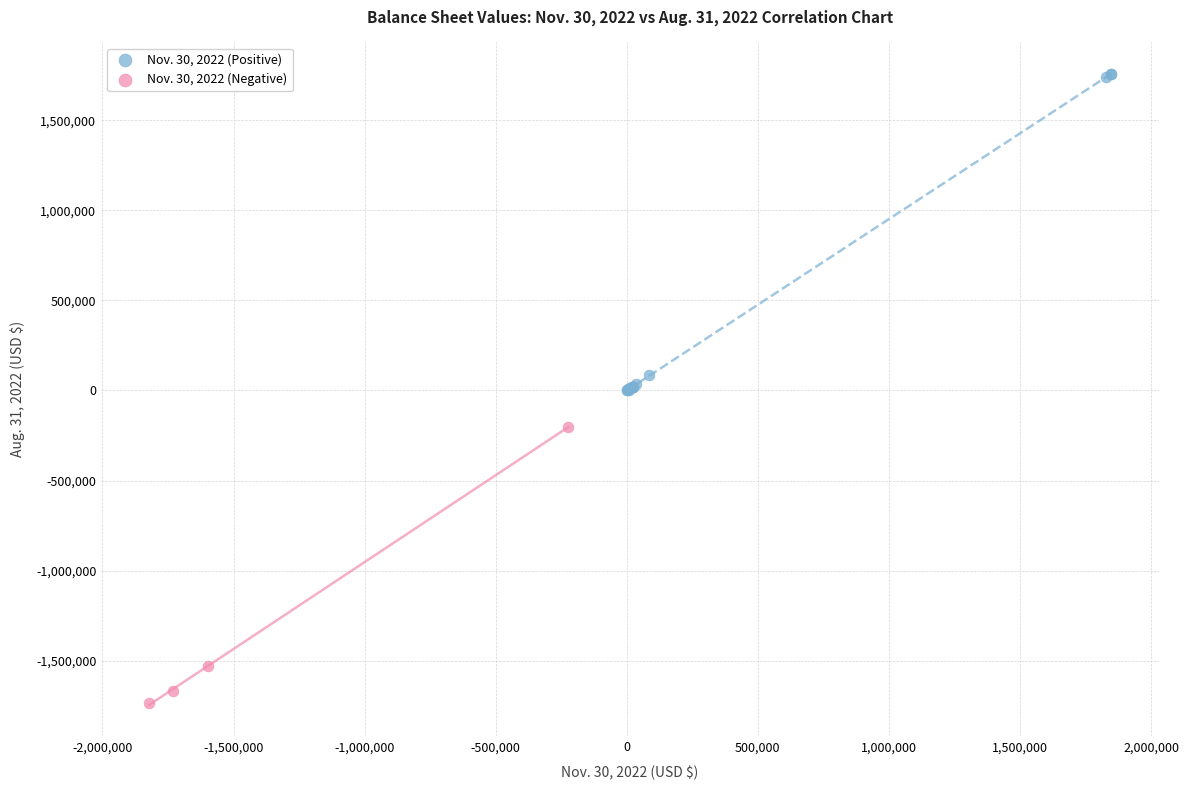

Which series reaches the maximum Y coordinate?

Nov. 30, 2022 (Positive)